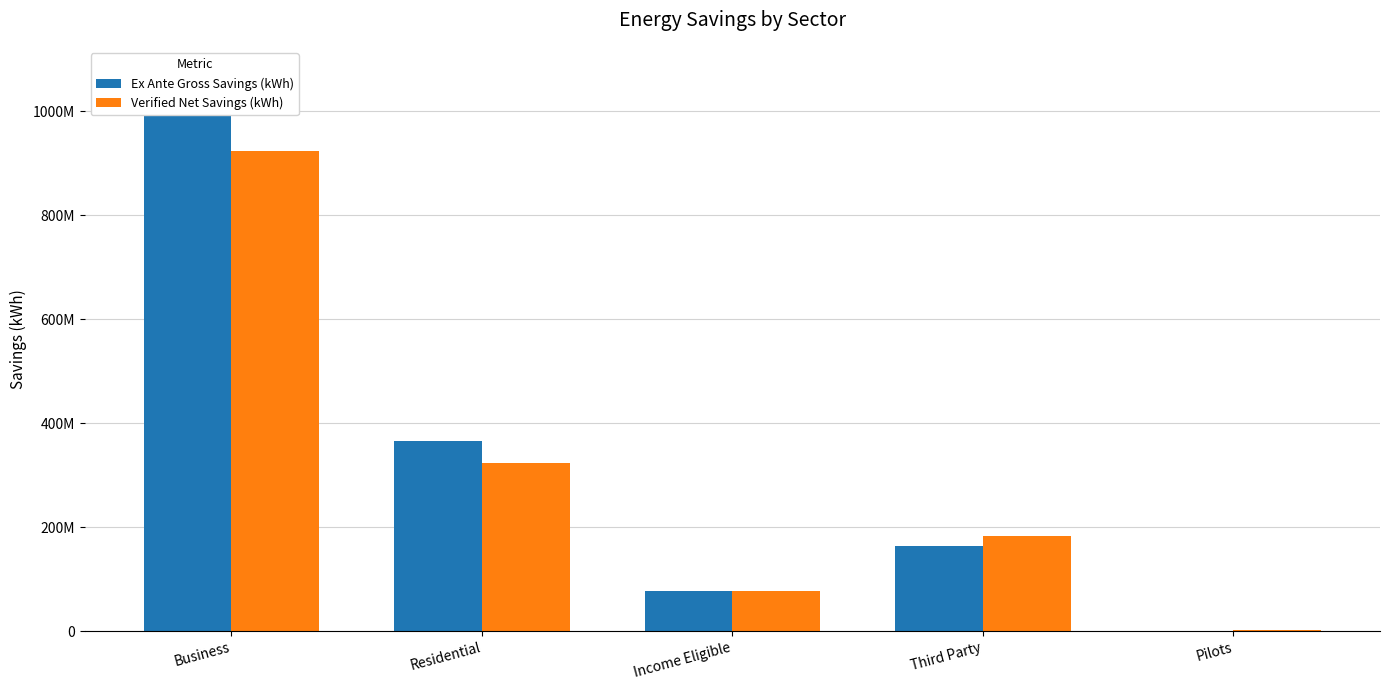

Is it true that Verified Net Savings (kWh) equals 157648031.4 at Residential?

False